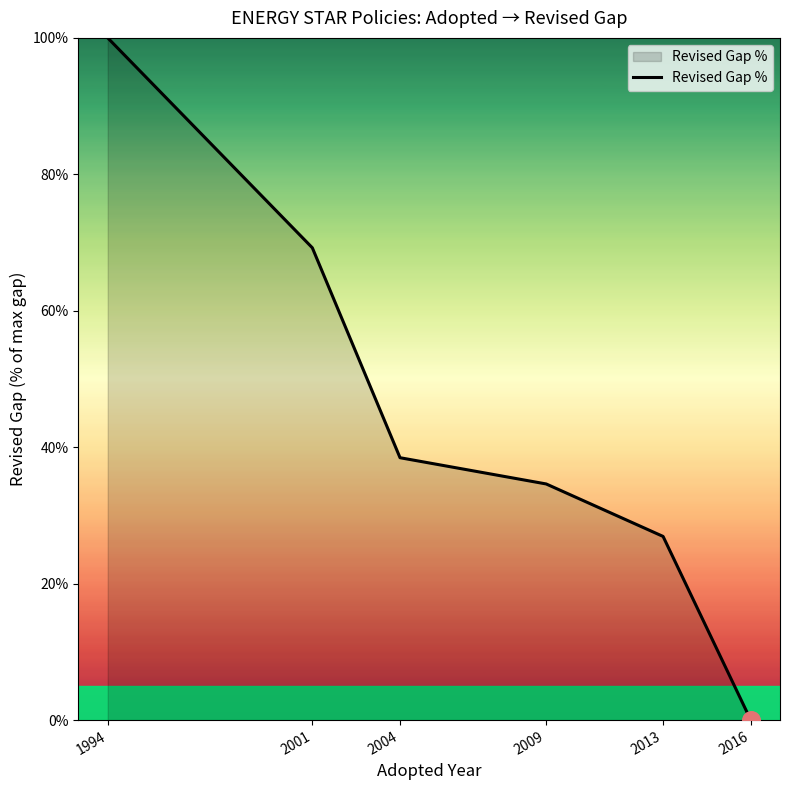

Between 1994 and 2009, which is larger?

1994